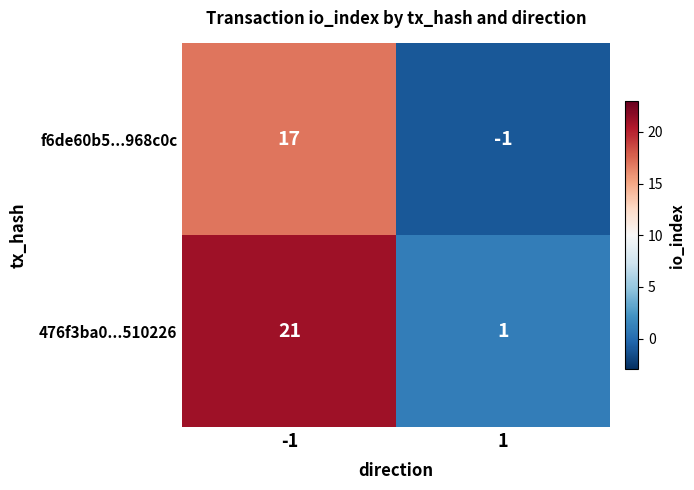

Reading right to left, what are all the values shown in this chart?

f6de60b5...968c0c: 1=-1	-1=17
476f3ba0...510226: 1=1	-1=21